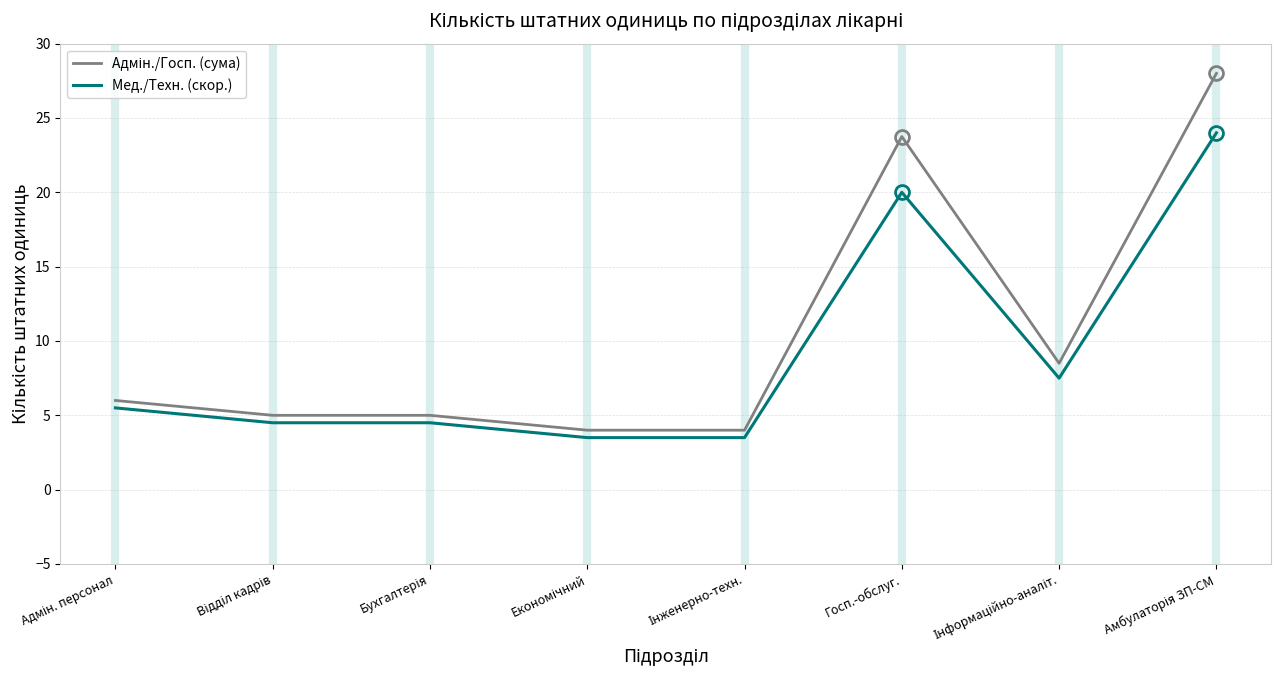

What is the approximate value of Мед./Техн. (скор.) at Госп.-обслуг.?

20.0